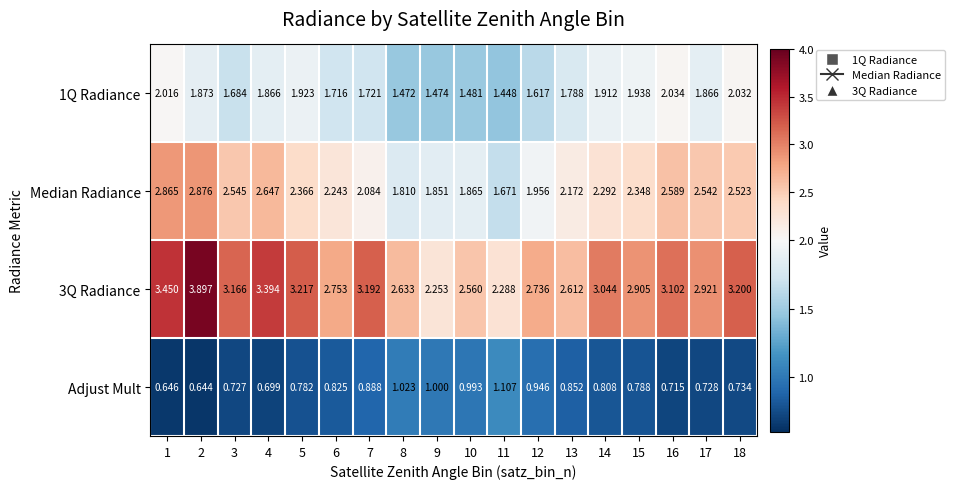

Is the value of Median Radiance at 17 greater than the value of 1Q Radiance at 18?

Yes